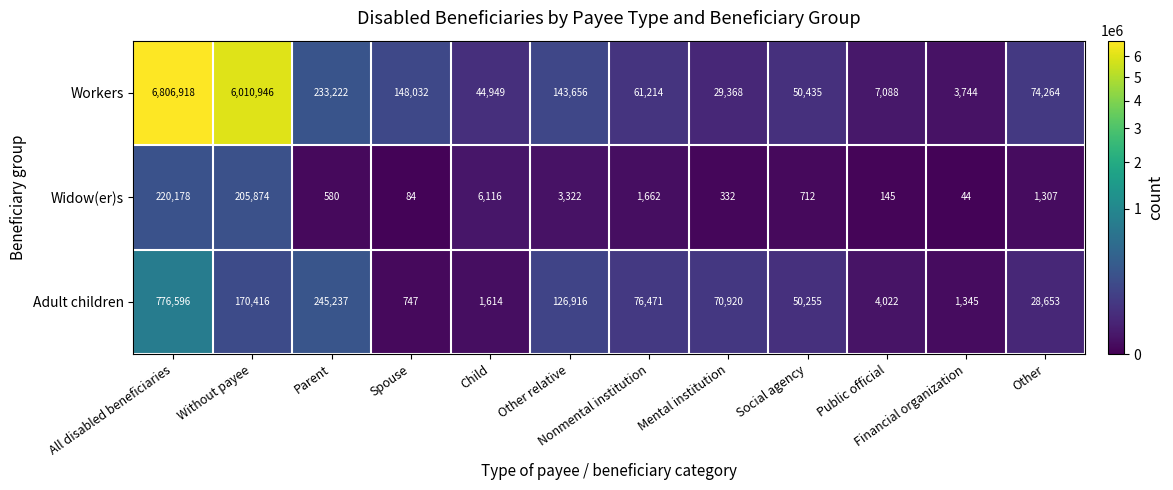

How many distinct data groups are displayed?

3